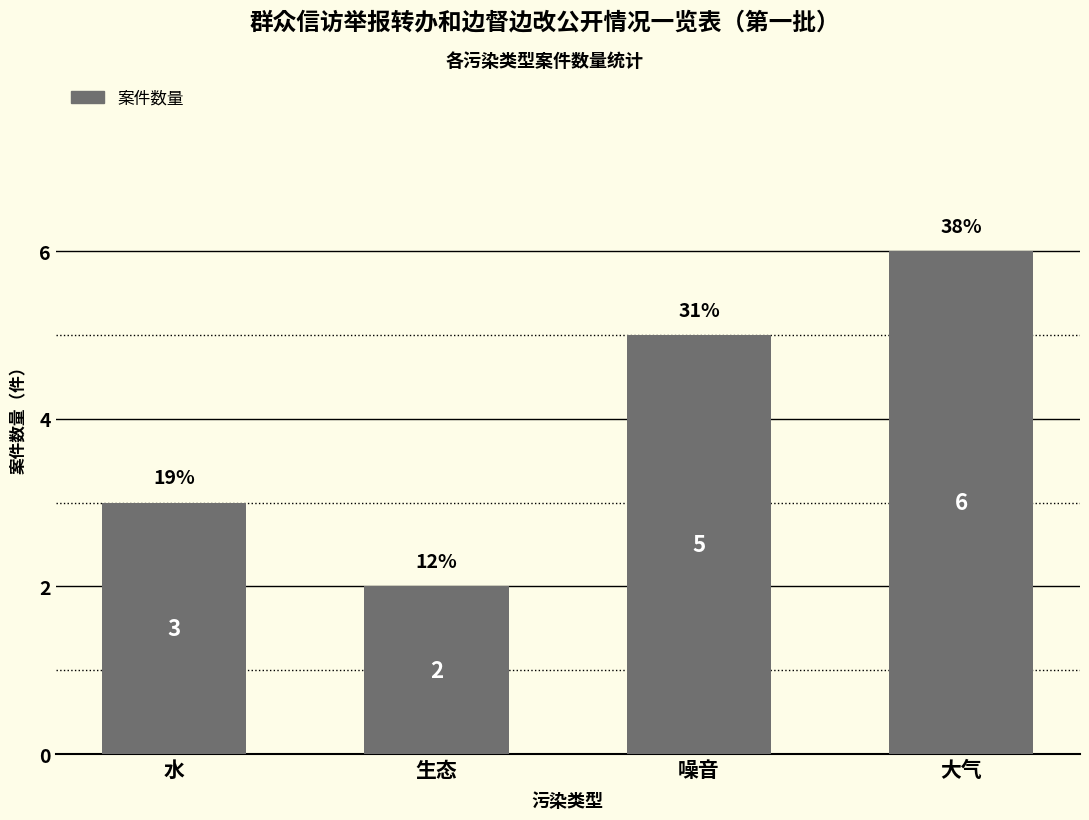

What is the change in value from 生态 to 大气?

+4